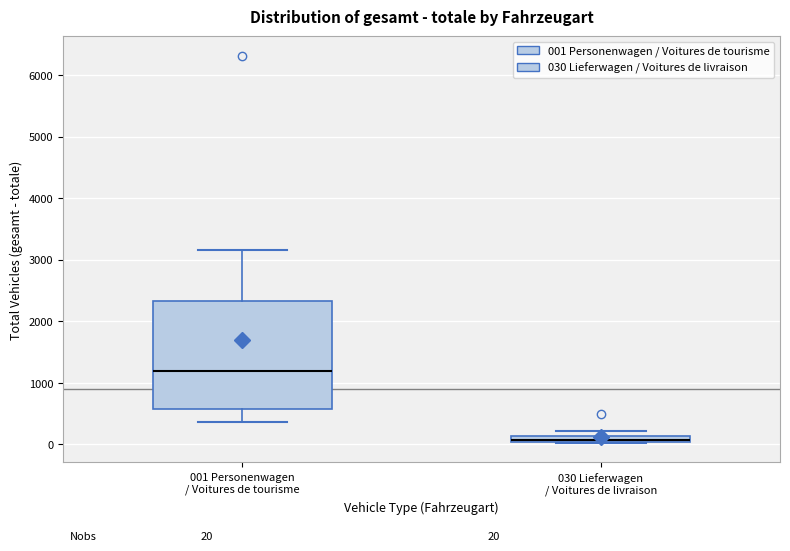

Which box is the tallest, from its lower edge to its upper edge?

001 Personenwagen / Voitures de tourisme